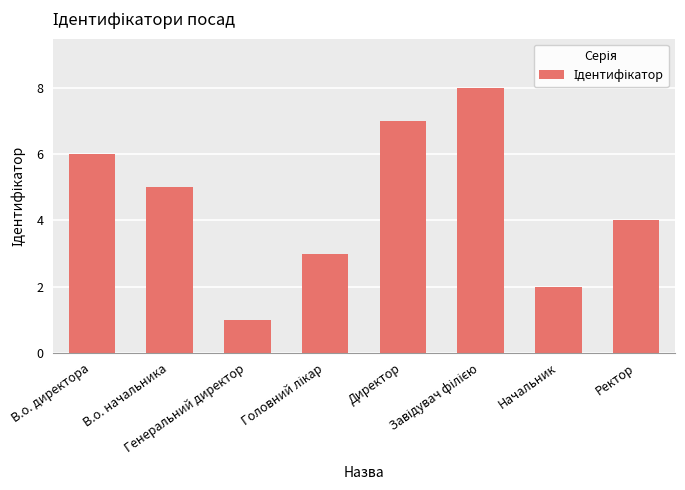

What is the difference between the maximum and second lowest values?

6